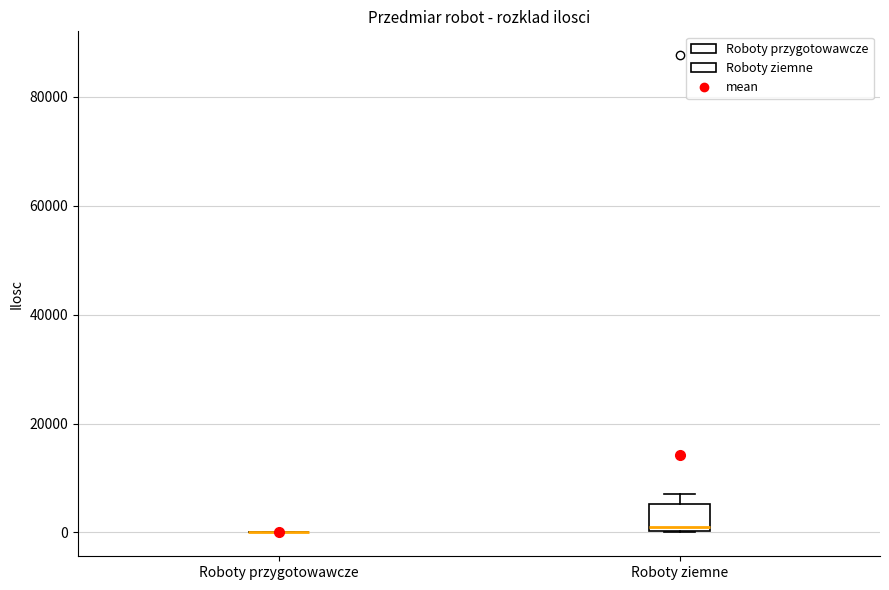

Which box is the tallest, from its lower edge to its upper edge?

Roboty ziemne